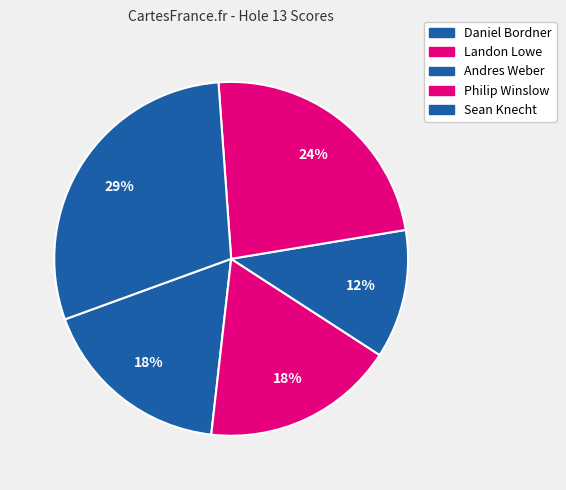

To the nearest percent, what portion does Sean Knecht represent?

29%